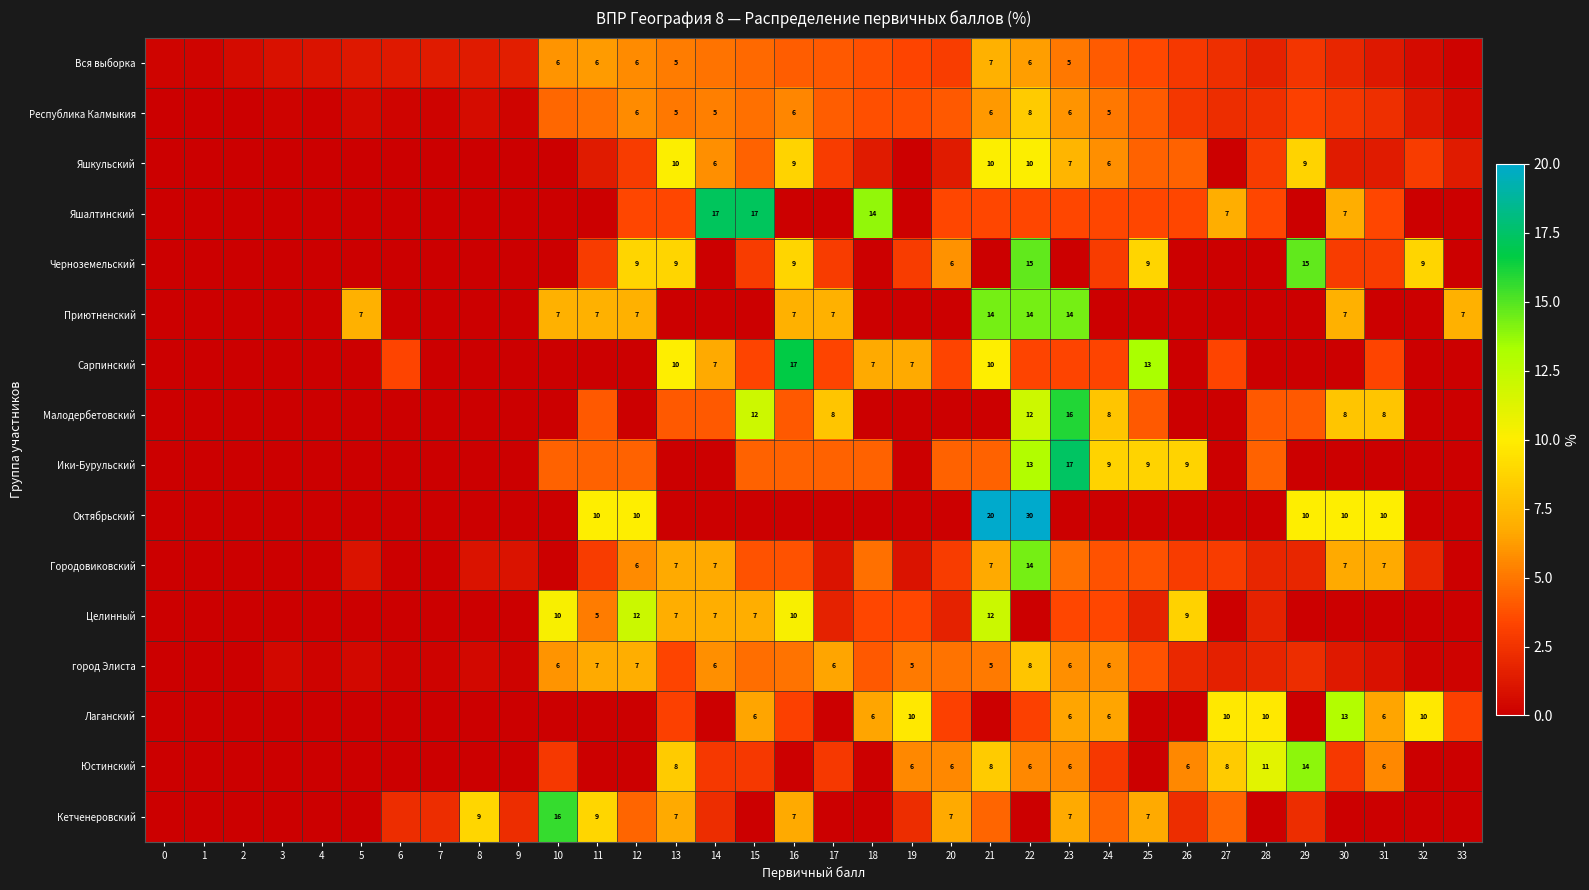

The Городовиковский series shows 7.0 at 31. True or false?

True